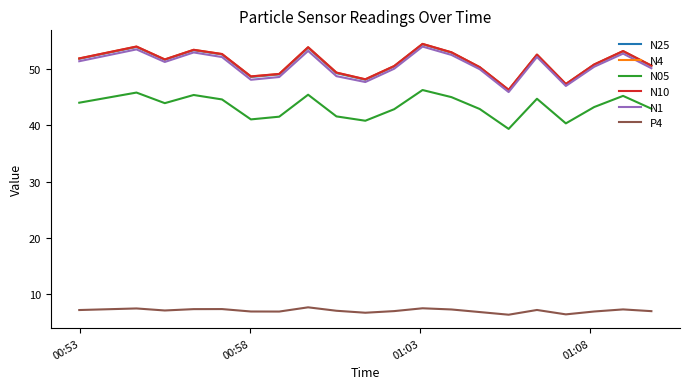

True or false: N4 and P4 cross at least once.

False